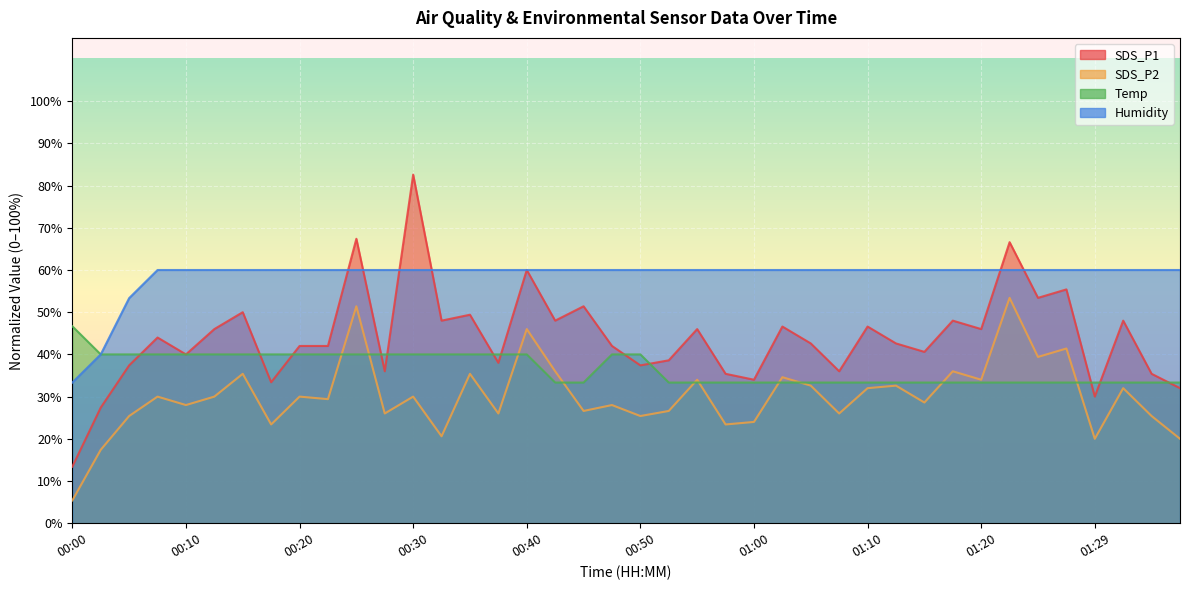

The Humidity series shows 89.5 at 00:37. True or false?

False